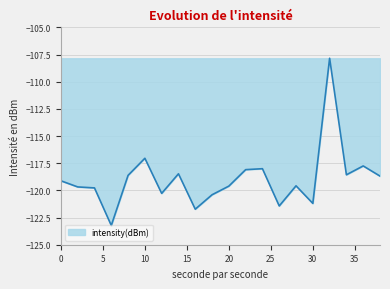

What is the maximum value shown in the chart?

-107.8